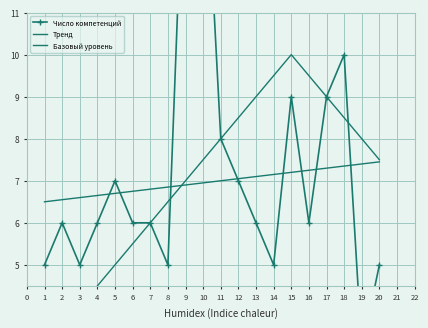

True or false: Число компетенций and Базовый уровень cross at least once.

True